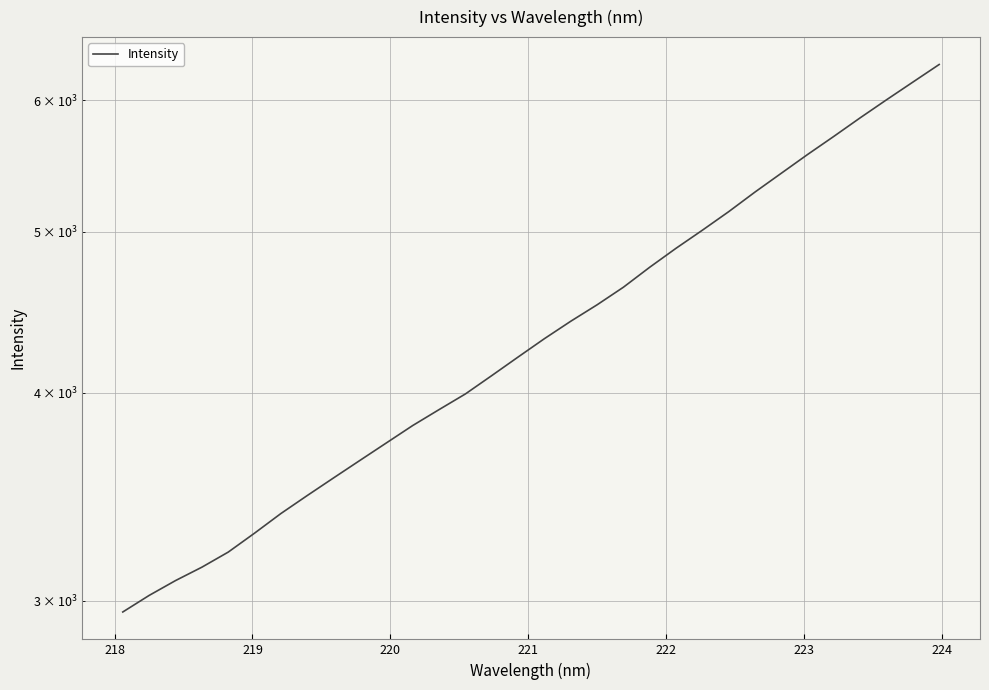

True or false: there are more than 1 points higher than both neighbors.

False